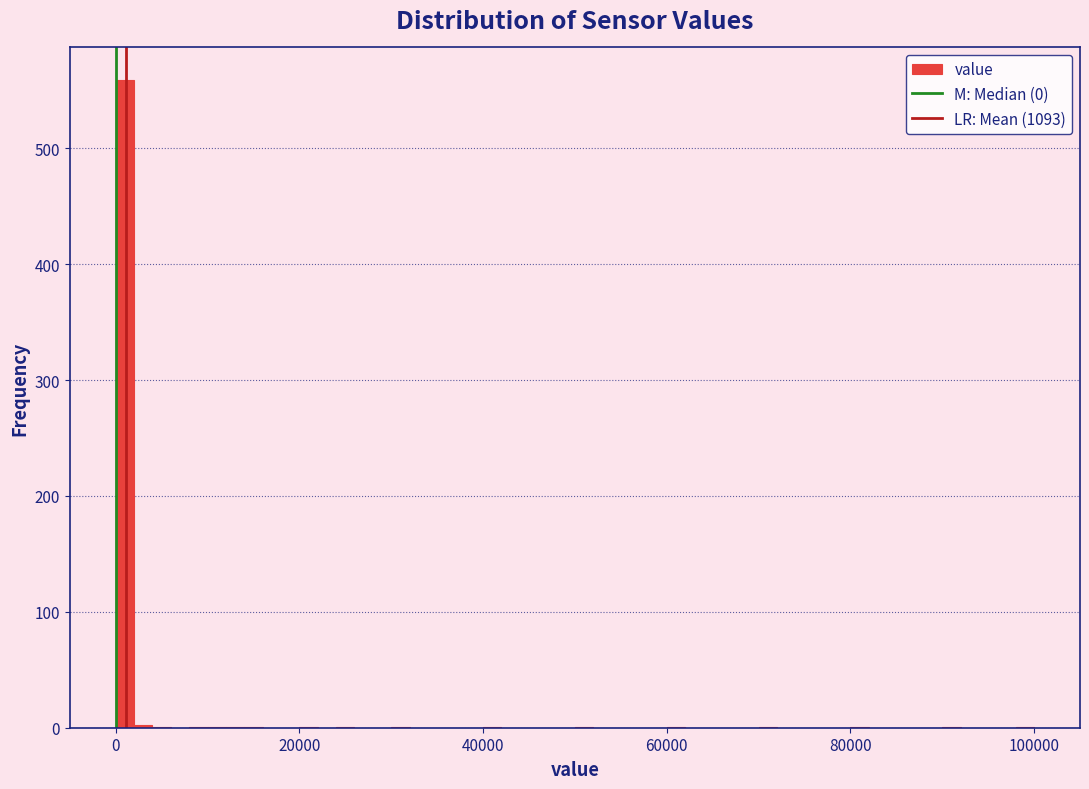

Read against the x-axis, roughly where is the centre of the tallest bar?

2000